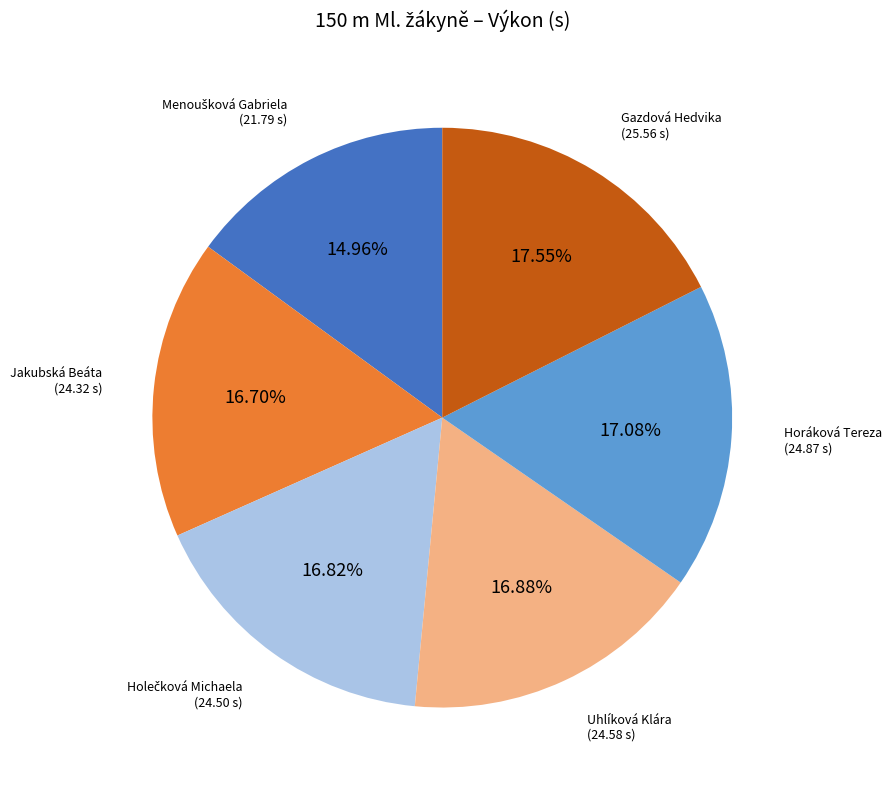

Is there a majority slice in this chart?

No